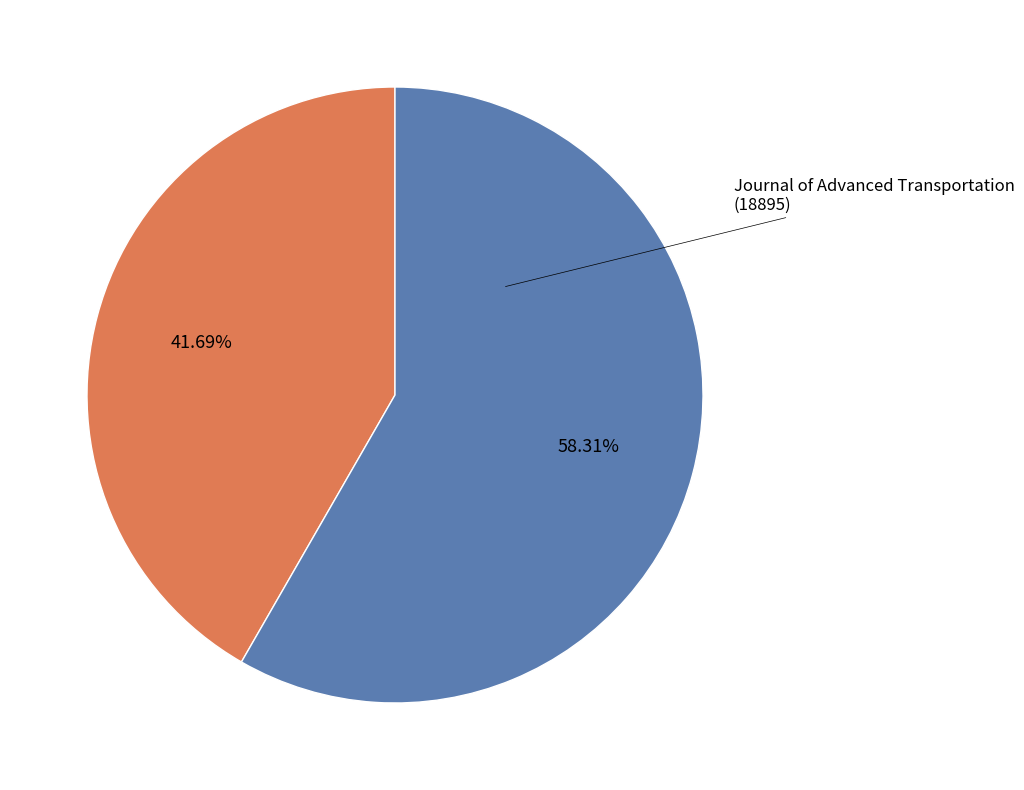

Between Shock and Vibration (13511 Sourceid) and Journal of Advanced Transportation (18895 Sourceid), which is larger?

Journal of Advanced Transportation (18895 Sourceid)